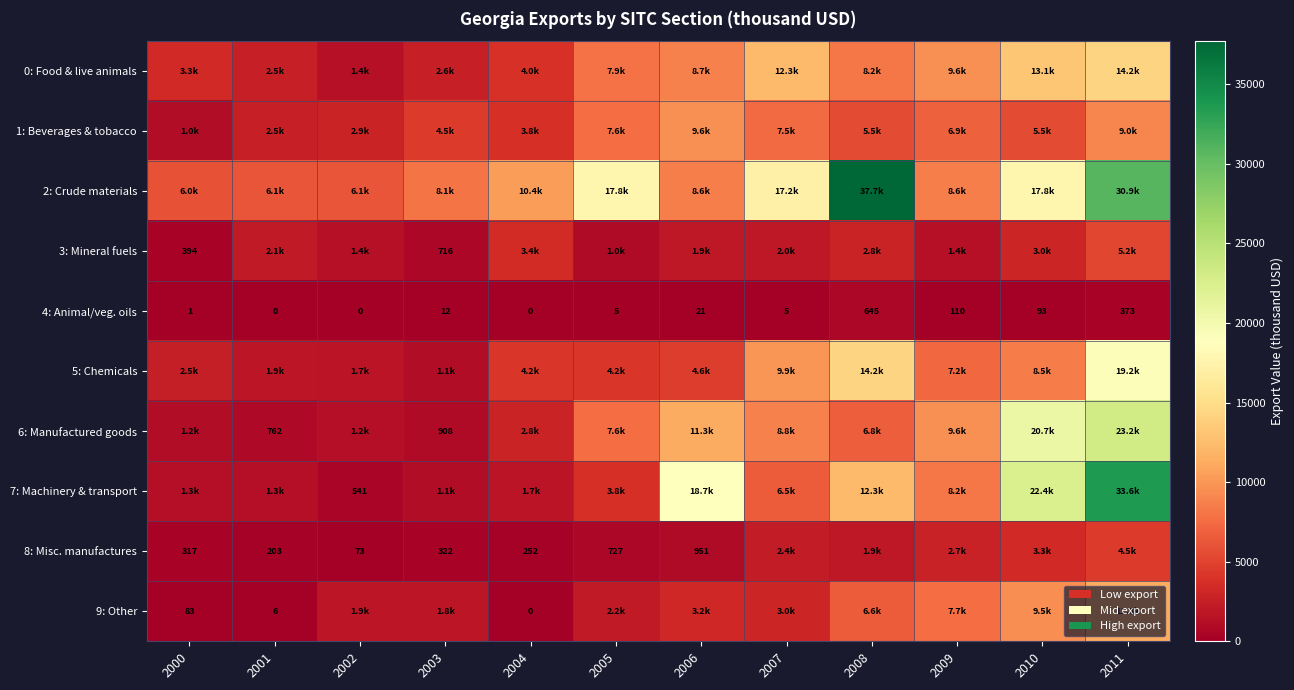

Rank the categories by 2: Crude materials value from lowest to highest.

2000, 2002, 2001, 2003, 2006, 2009, 2004, 2007, 2010, 2005, 2011, 2008